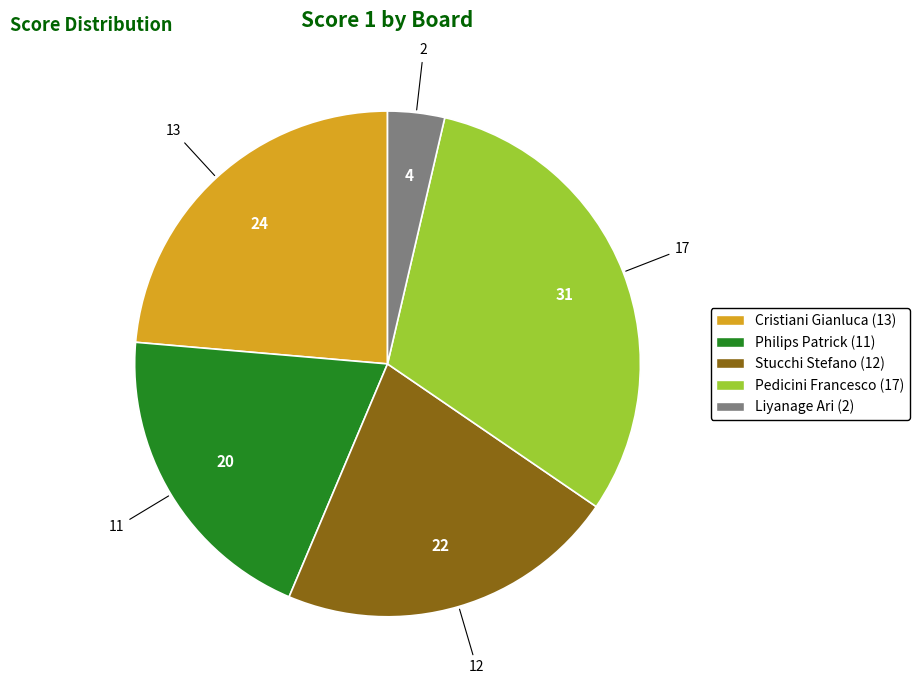

Is there any slice that represents more than half of the pie?

No